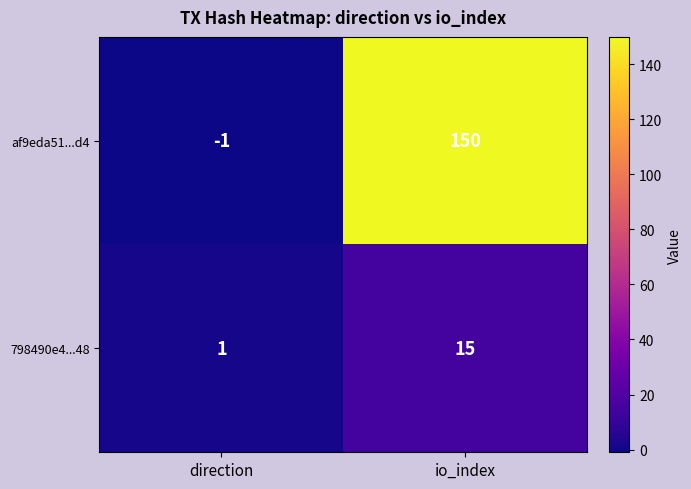

How many distinct data groups are displayed?

2